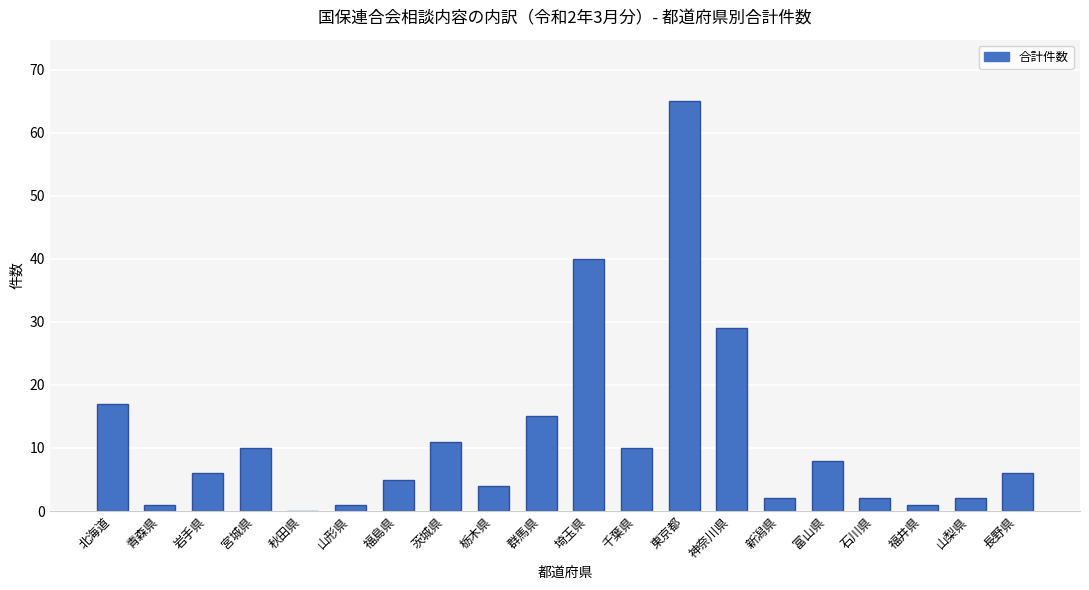

Approximately how many times larger is the value at 栃木県 compared to 茨城県?

0.4